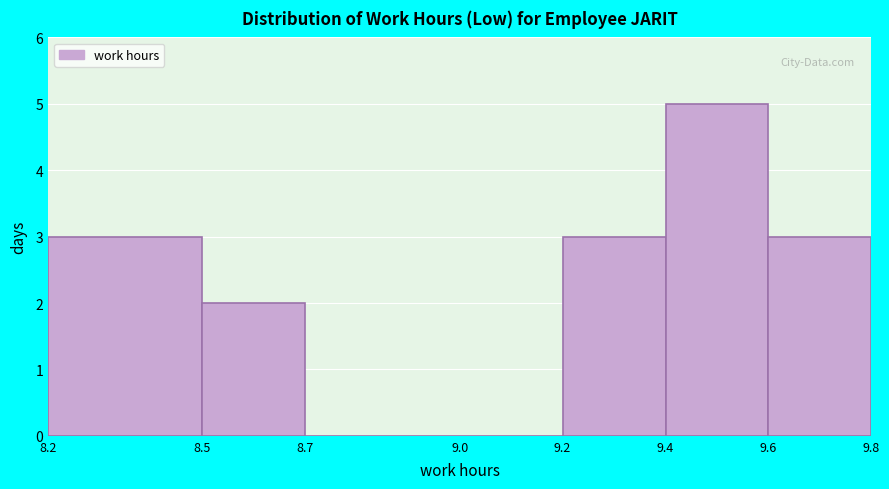

Reading left to right, list every bar in this chart as the range it spans on the x-axis followed by its height. The values are not printed on the chart, so give them approximately, as read against the axis.

8.2 to 8.5: 3
8.5 to 8.7: 2
8.7 to 9.0: 0
9.0 to 9.2: 0
9.2 to 9.4: 3
9.4 to 9.6: 5
9.6 to 9.8: 3